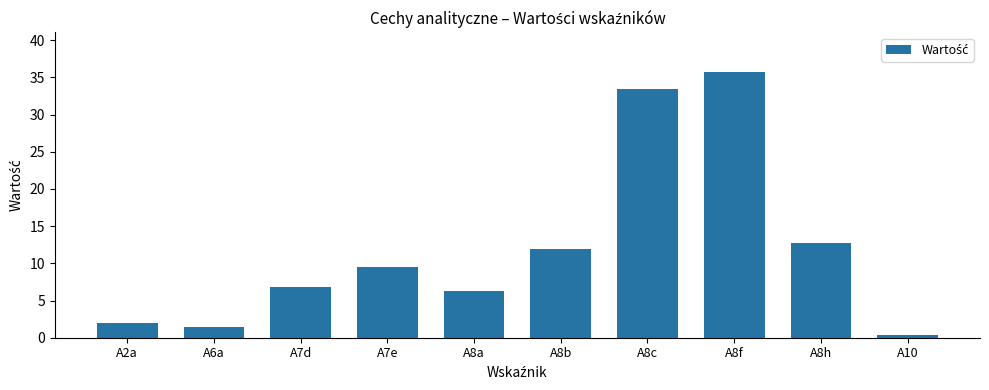

The chart shows a value of 1.5 at A6a. True or false?

True